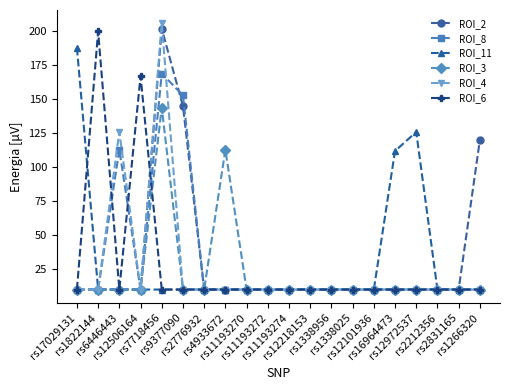

What is the maximum value shown in the chart?

206